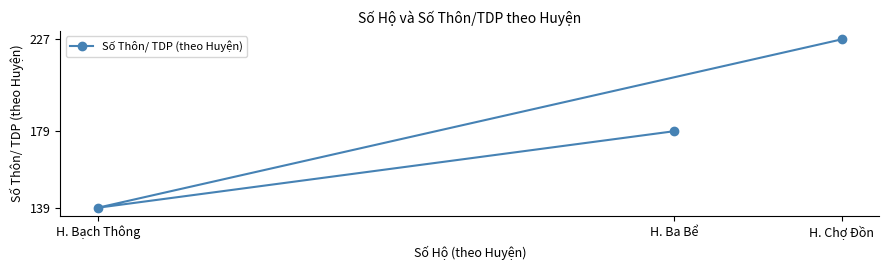

Reading right to left, list all the values displayed in this chart.

H. Chợ Đồn=227	H. Ba Bể=179	H. Bạch Thông=139